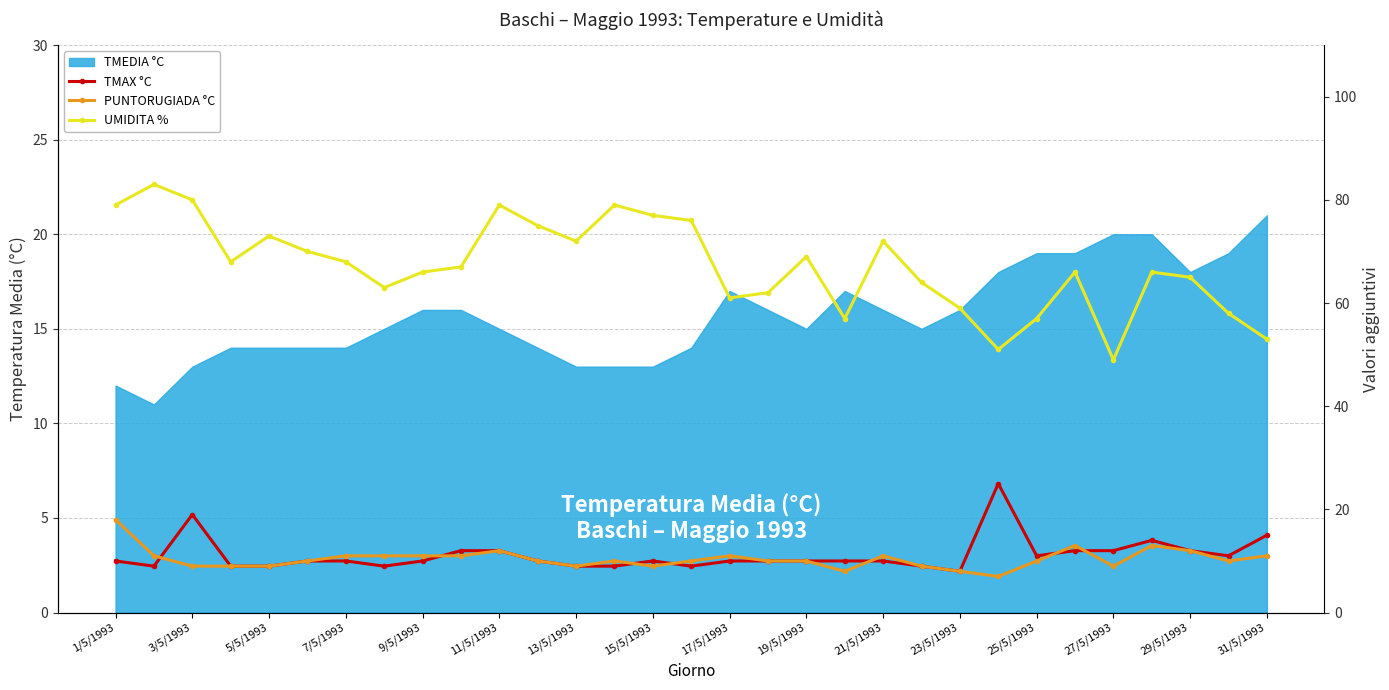

What is the minimum value shown in the chart?

7